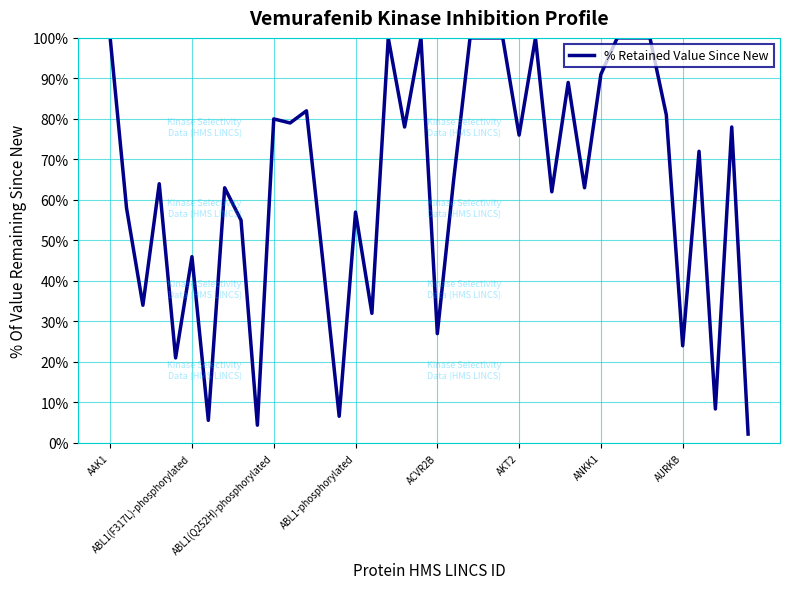

What is the difference between the second highest and second lowest values?

95.6